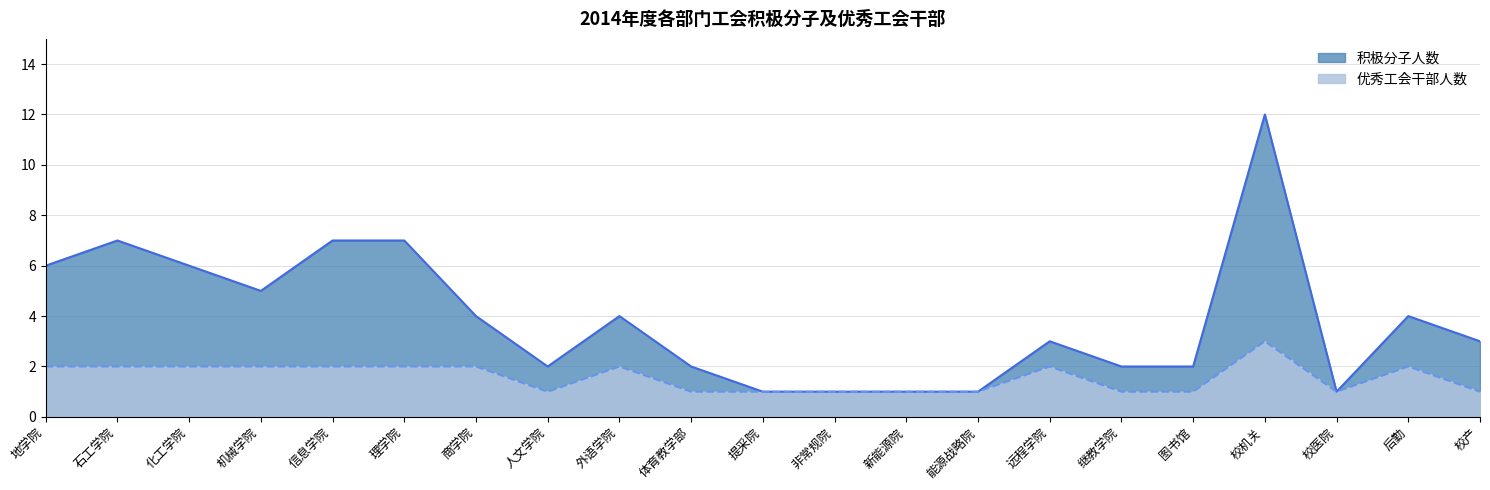

What is the spread (max minus min) of values at 地学院?

4